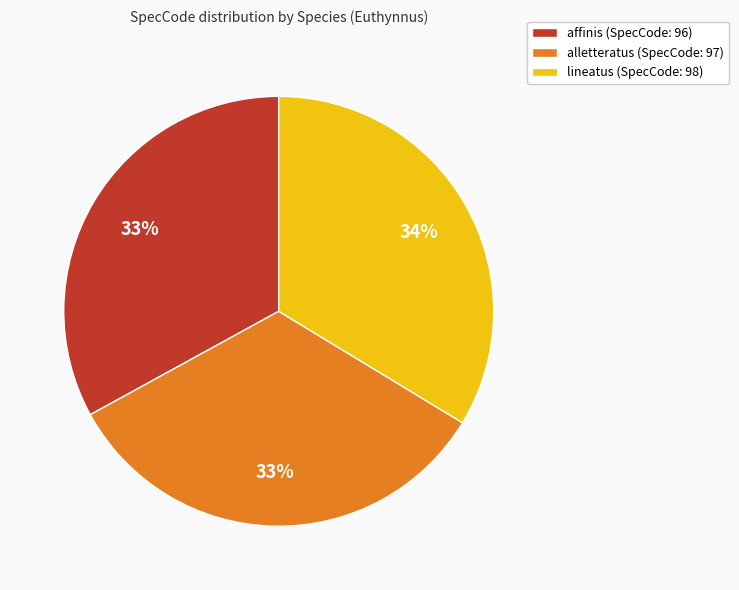

To the nearest percent, what portion does lineatus represent?

34%